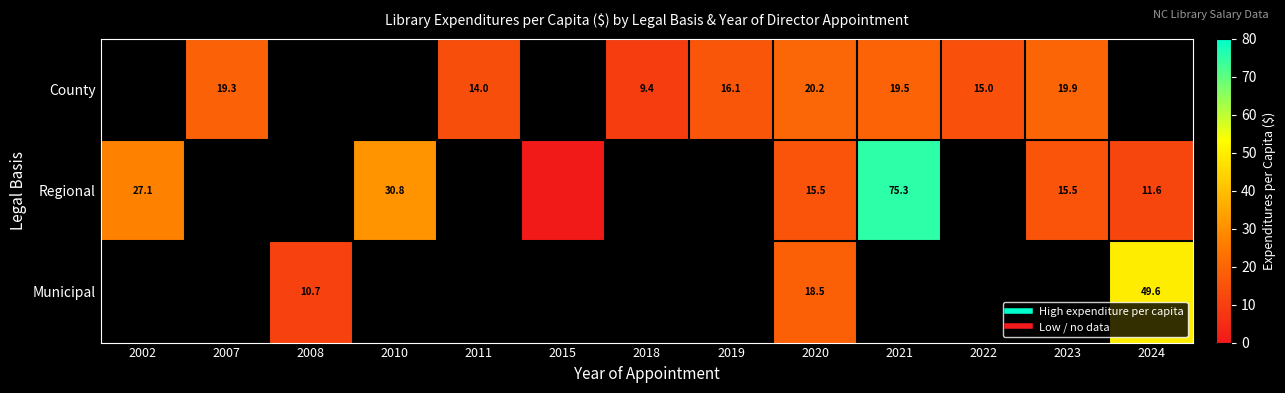

How many County values are between 19 and 20?

3